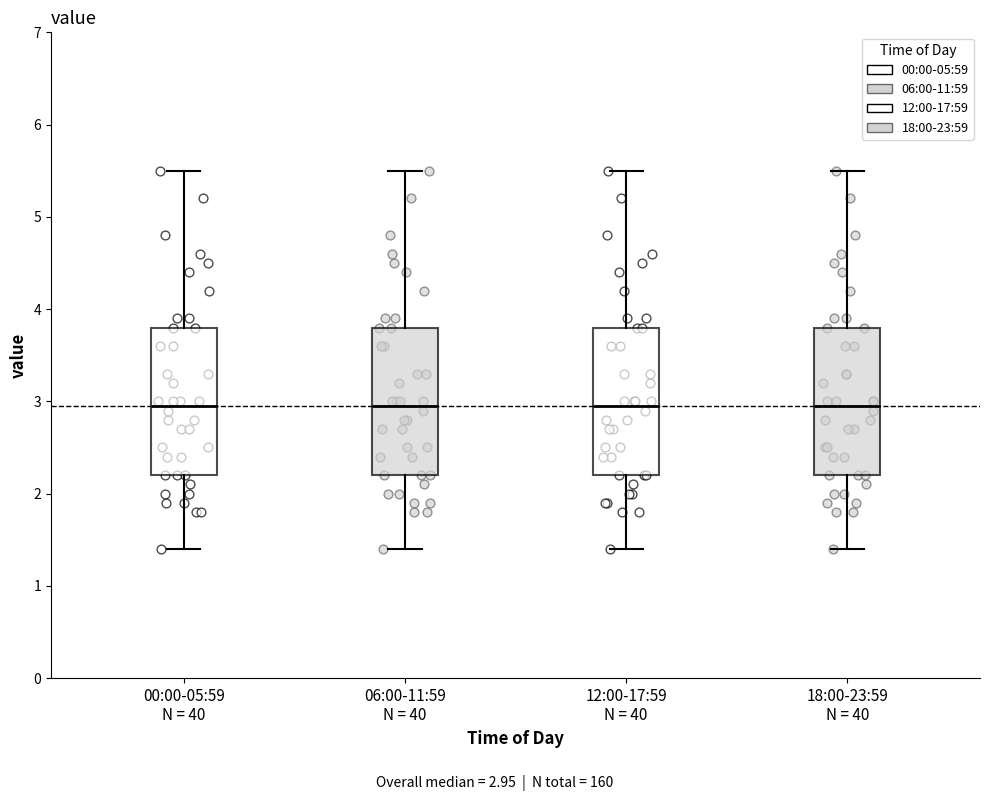

Reading left to right, read every box against the y-axis: the position of its median line, the range the box covers, and the ends of its whiskers. The values are not printed on the chart, so give them approximately, as read against the axis.

00:00-05:59 N = 40: median 3.0, box 2.2 to 3.8, whiskers 1.4 to 5.5
06:00-11:59 N = 40: median 3.0, box 2.2 to 3.8, whiskers 1.4 to 5.5
12:00-17:59 N = 40: median 3.0, box 2.2 to 3.8, whiskers 1.4 to 5.5
18:00-23:59 N = 40: median 3.0, box 2.2 to 3.8, whiskers 1.4 to 5.5